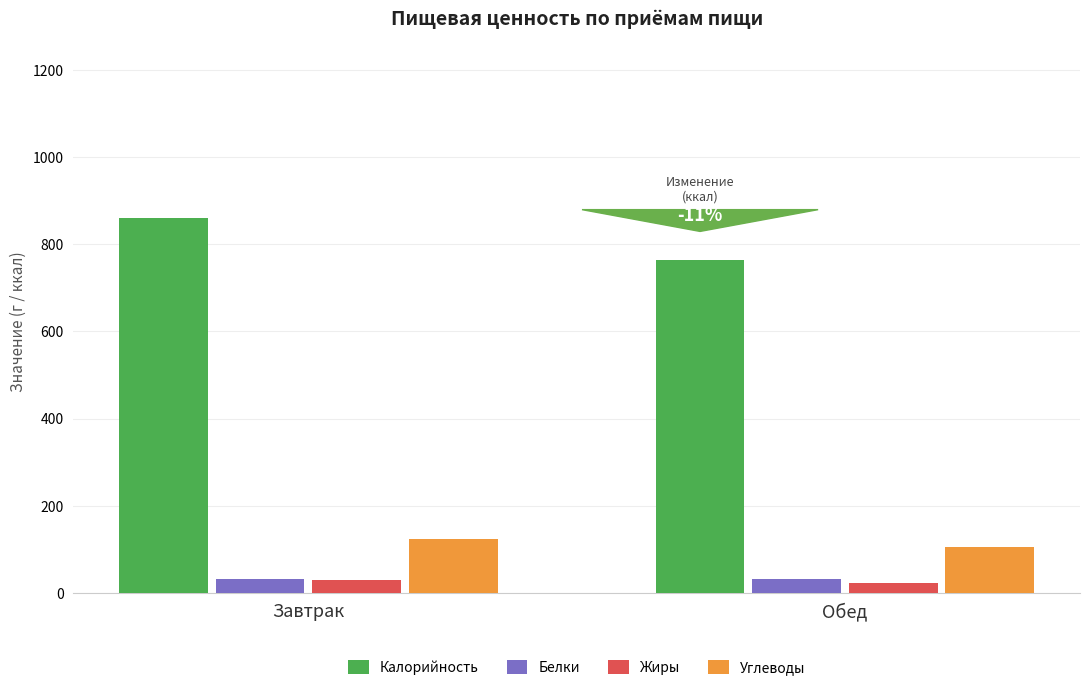

What are all the series names shown in the legend?

Калорийность, Белки, Жиры, Углеводы